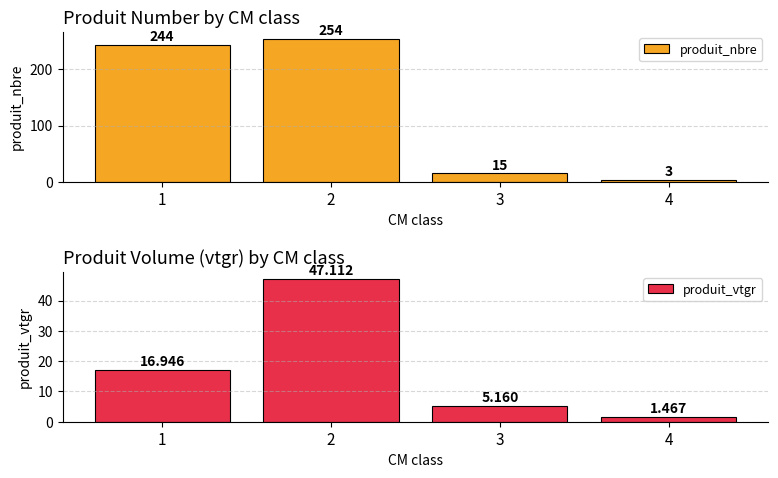

At which category is the sum across all series the highest?

2